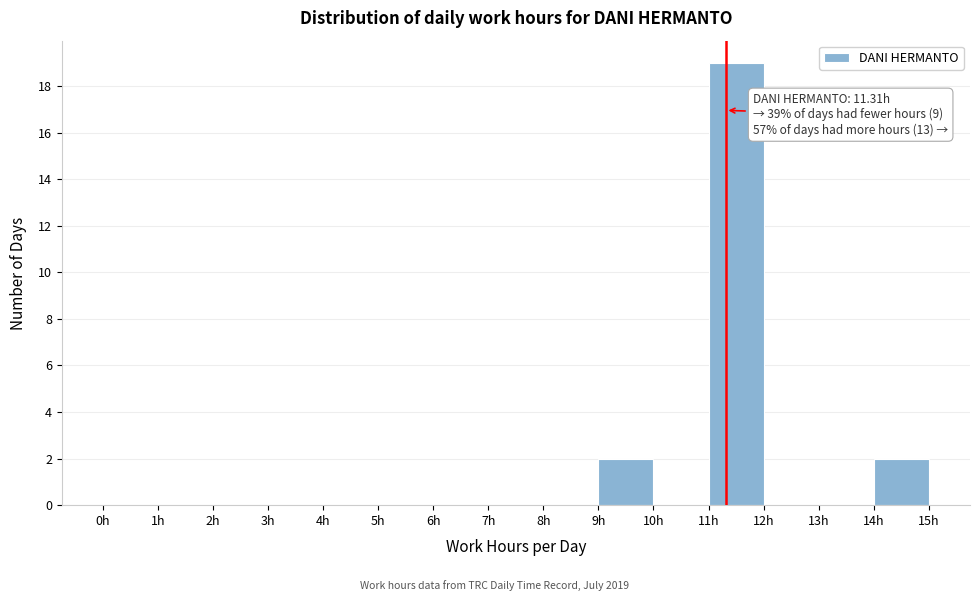

Which range on the x-axis has the tallest bar?

11 to 12